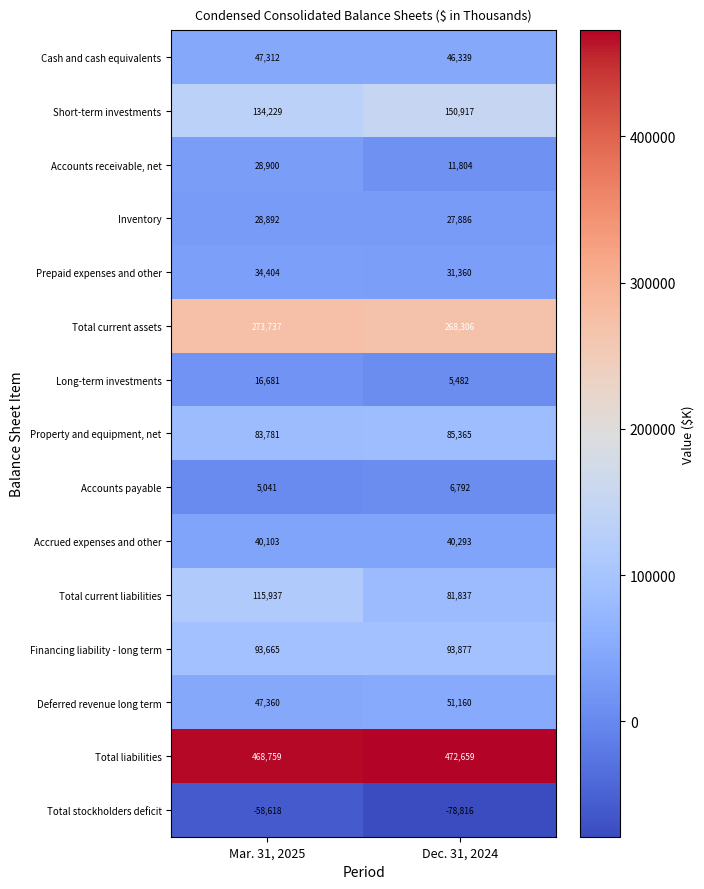

Which series has the largest total across all categories?

Total liabilities